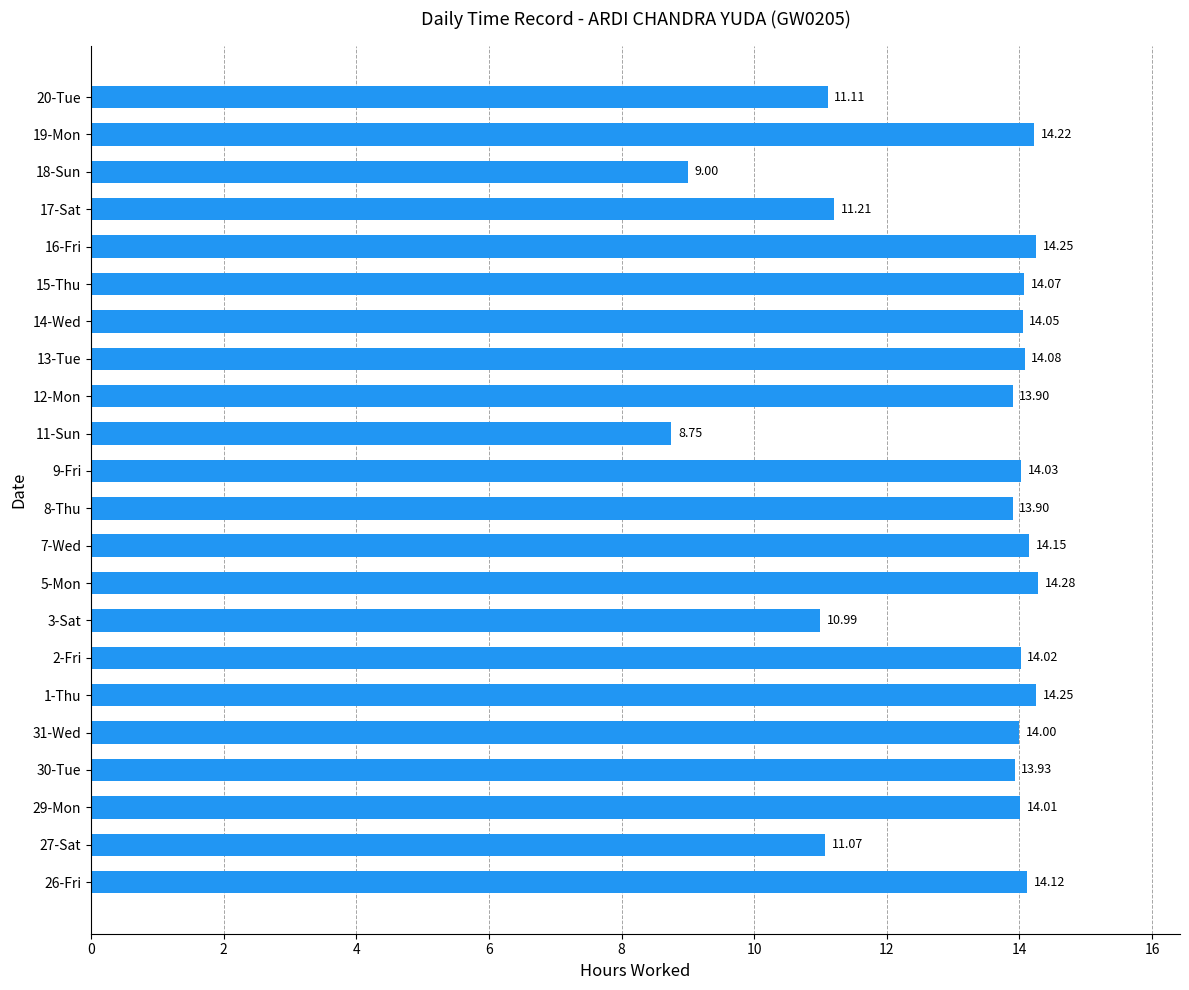

Approximately how many times larger is the value at 19-Mon compared to 26-Fri?

1.0